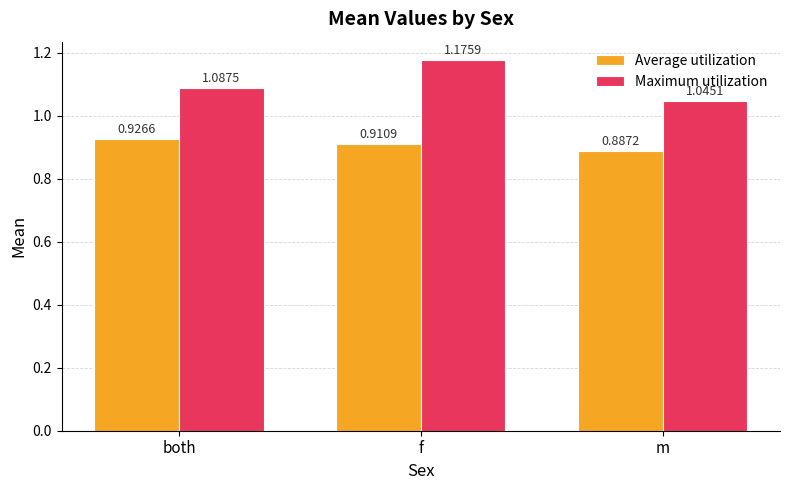

What is the sum of all Maximum utilization values?

3.3